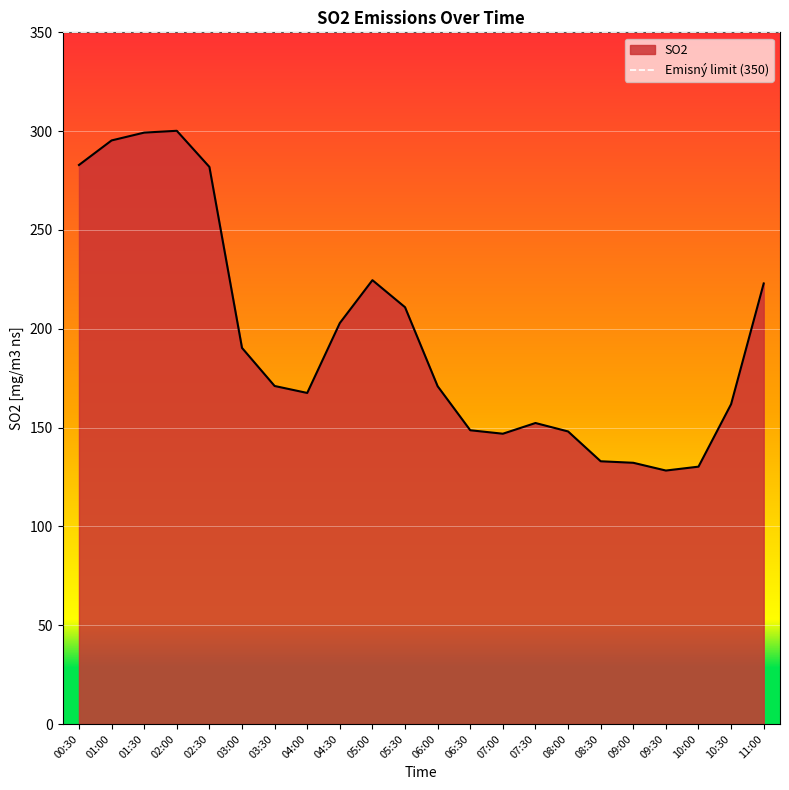

Approximately how many times larger is the value at 02:00 compared to 05:00?

1.3